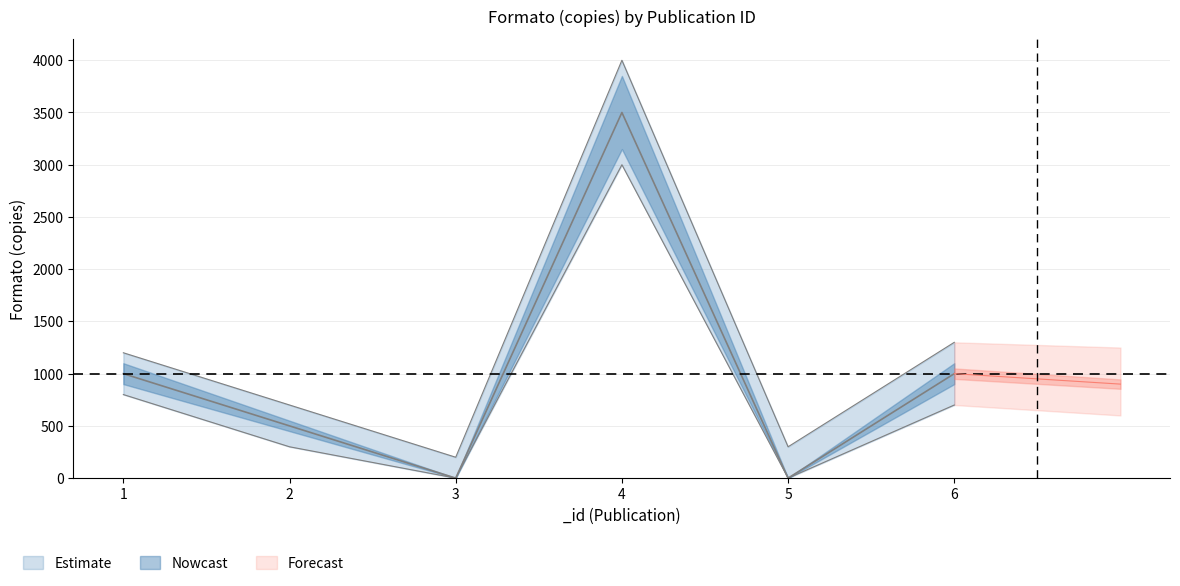

Approximately how many times larger is the value at 4 compared to 2?

7.0